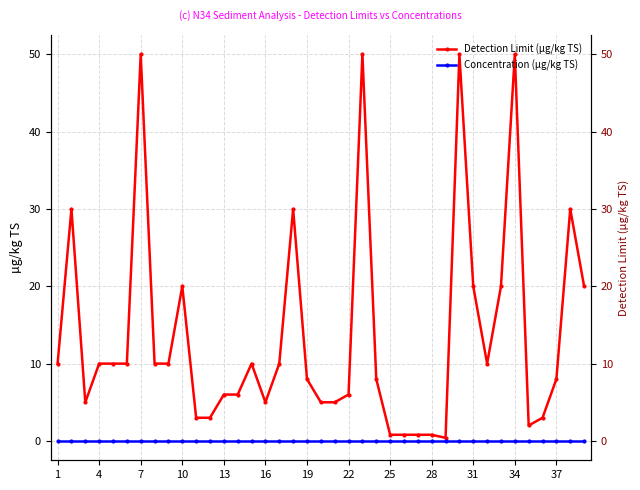

Rank the series by their average value, from highest to lowest.

Detection Limit (µg/kg TS), Concentration (µg/kg TS)